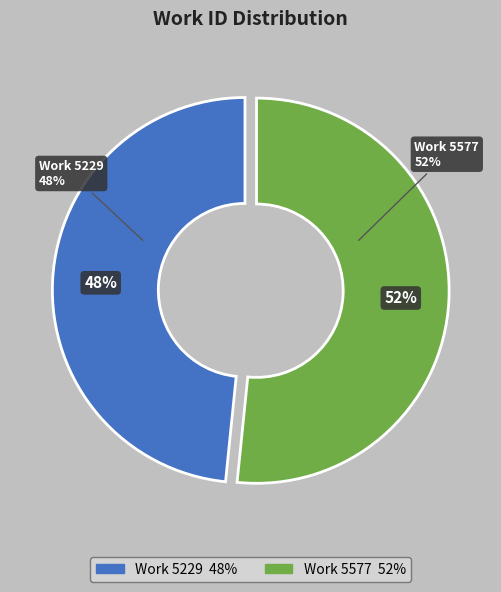

How many segments does this pie chart have?

2